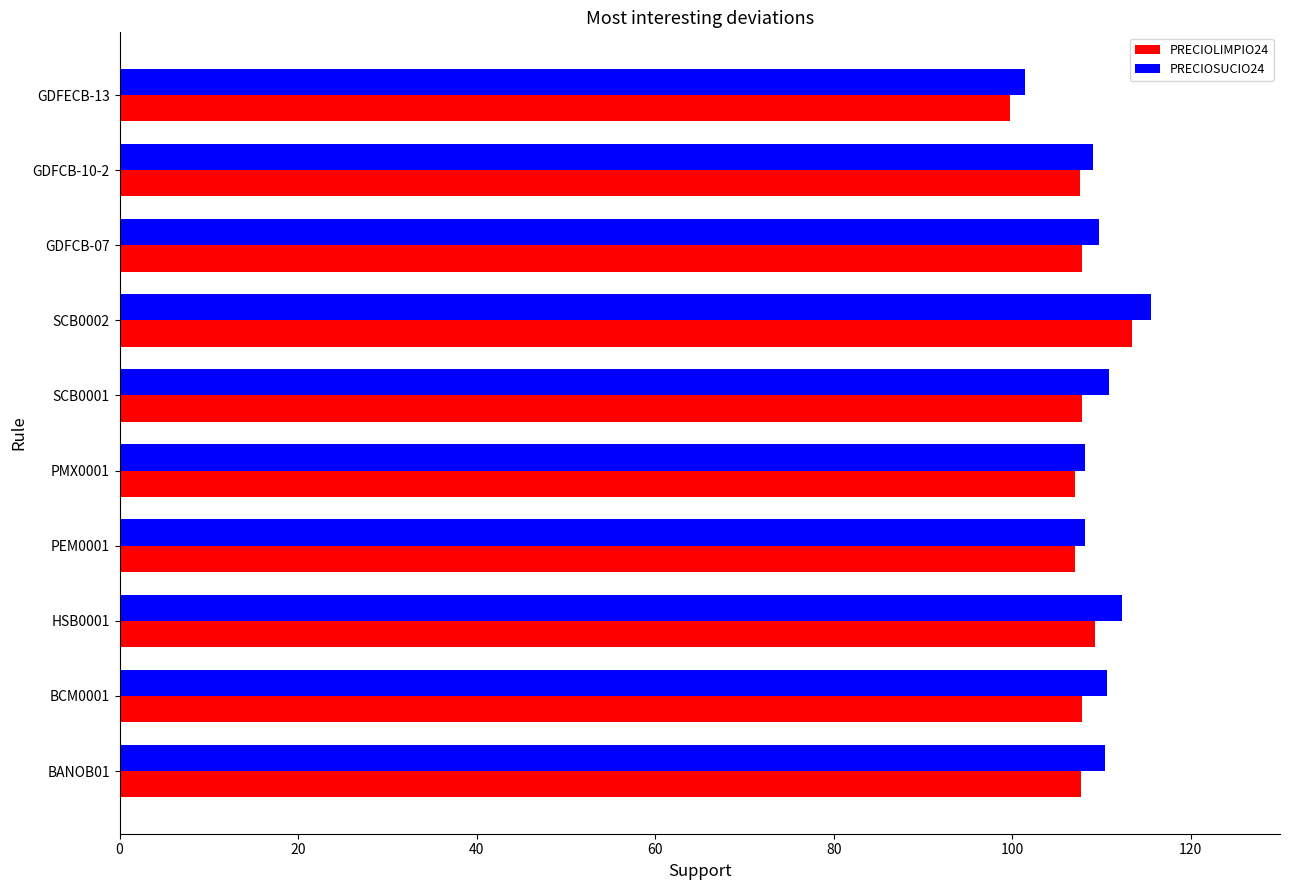

True or false: PRECIOSUCIO24 has a value of 24.3 at GDFCB-07.

False